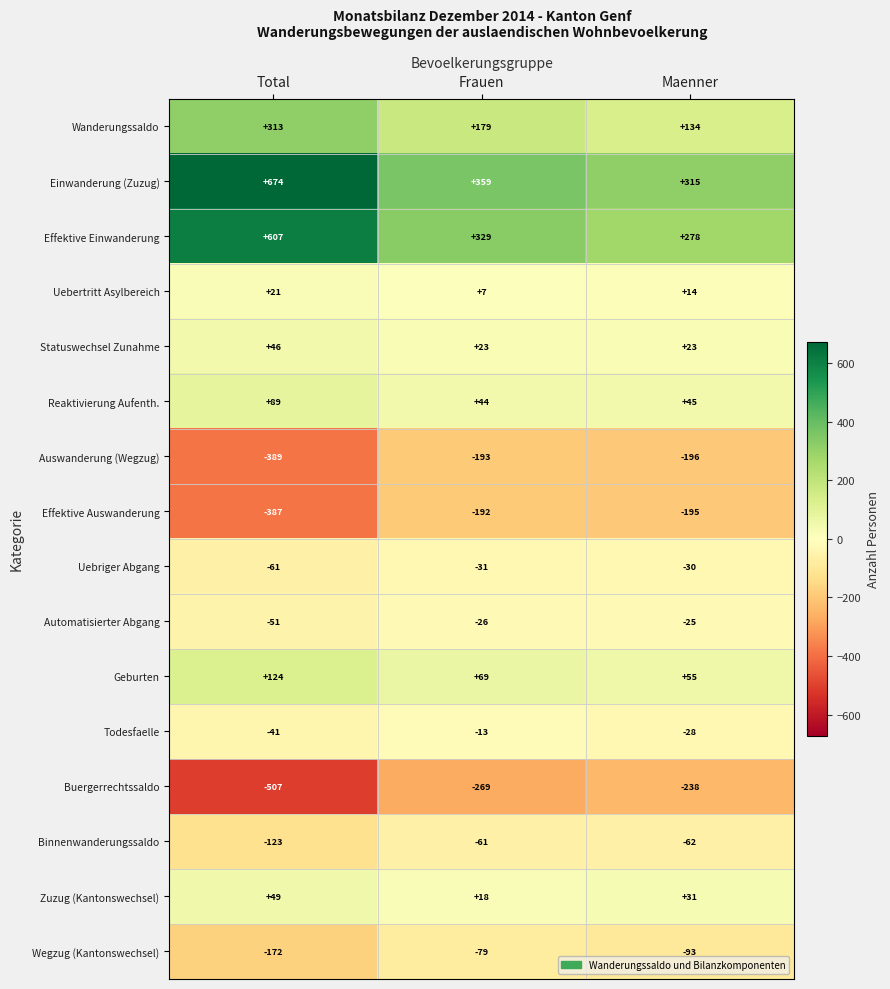

The value of Effektive Einwanderung at Frauen is 329. True or false?

True